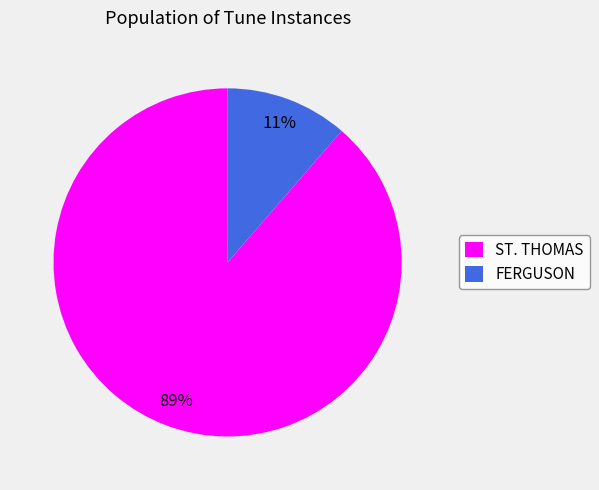

Which category accounts for the majority?

ST. THOMAS